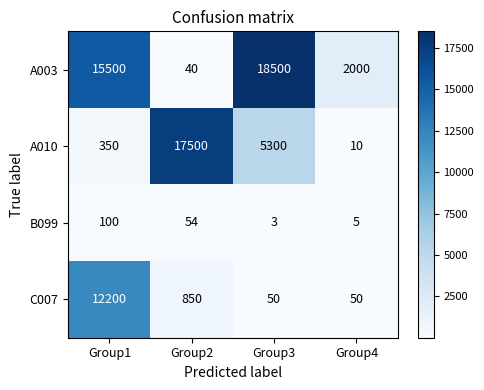

Is it true that A003 equals 57 at Group2?

False